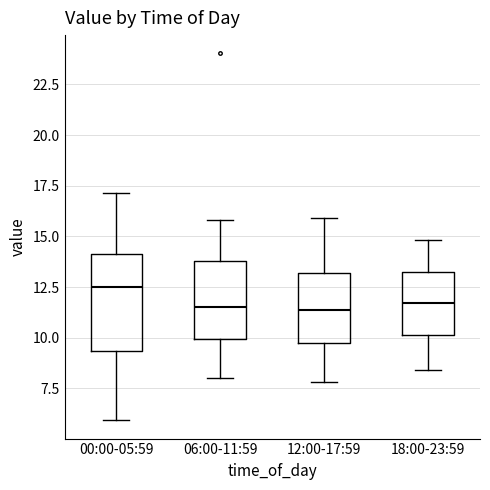

Reading left to right, transcribe this box plot: for each box, give where its median line is, the range the box spans, and where its two whiskers end, as read against the y-axis. The values are not printed on the chart, so give them approximately, as read against the axis.

00:00-05:59: median 12.5, box 9.5 to 14.0, whiskers 6.0 to 17.0
06:00-11:59: median 11.5, box 10.0 to 14.0, whiskers 8.0 to 16.0
12:00-17:59: median 11.5, box 10.0 to 13.0, whiskers 8.0 to 16.0
18:00-23:59: median 11.5, box 10.0 to 13.0, whiskers 8.5 to 15.0